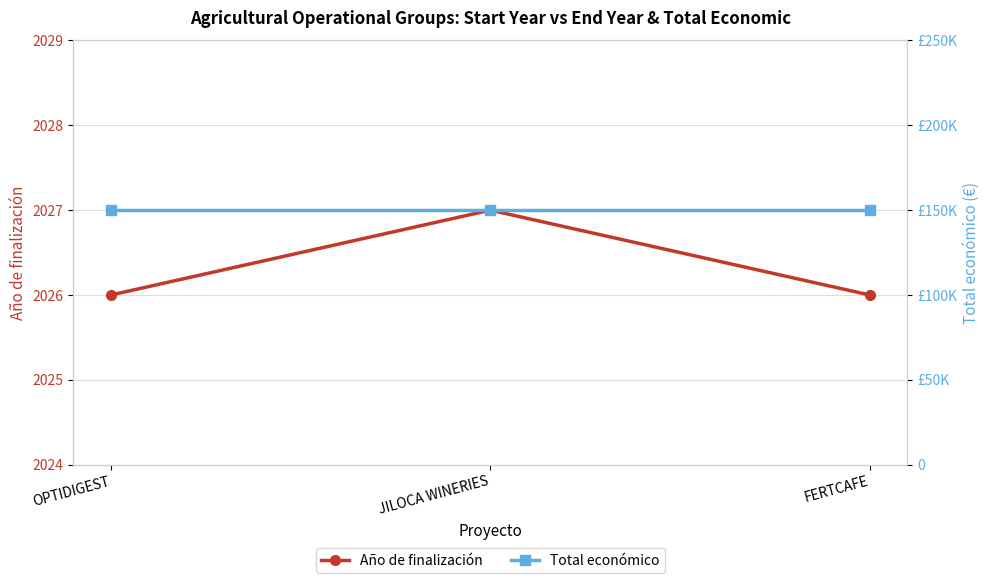

What is the difference between the Año de finalización values at JILOCA WINERIES and FERTCAFE?

1